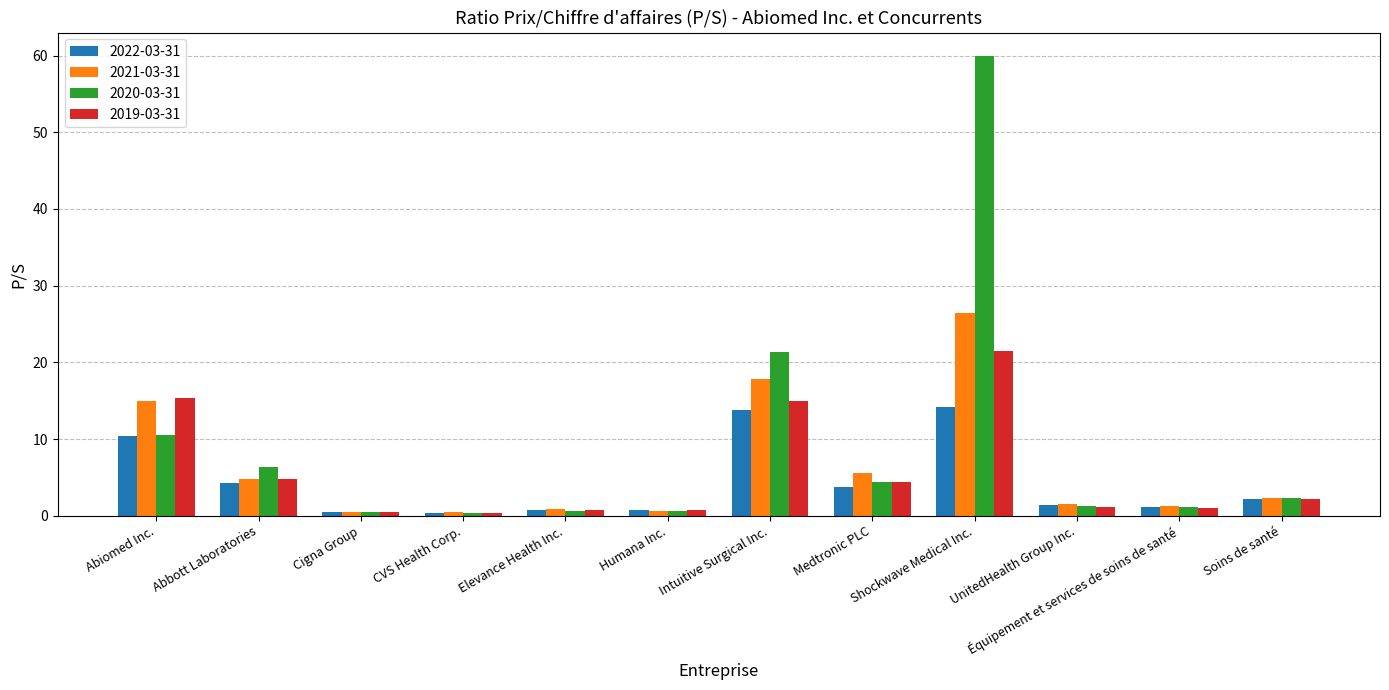

How many bars are there in each group?

4